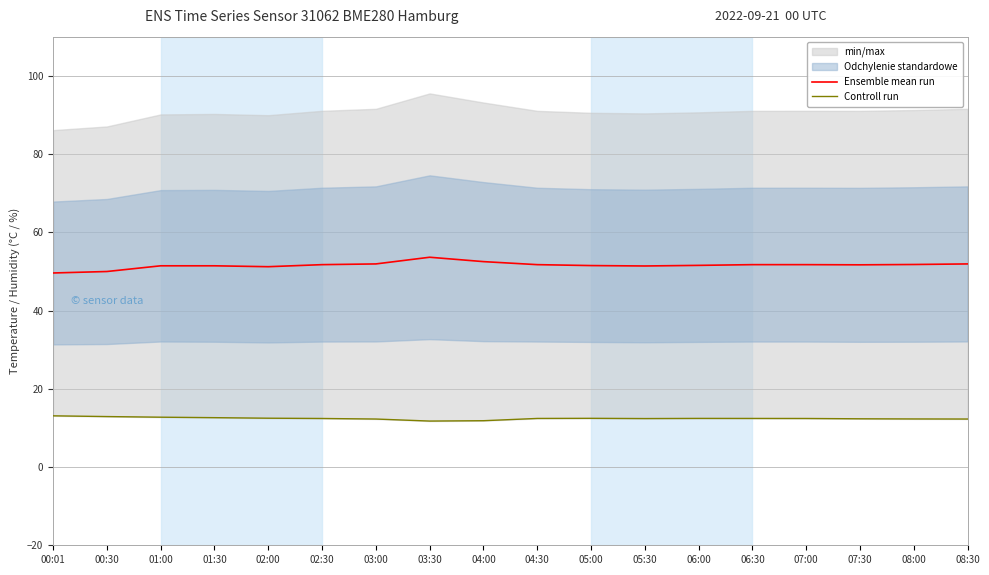

What is the label of the 1st point from the right?

08:30